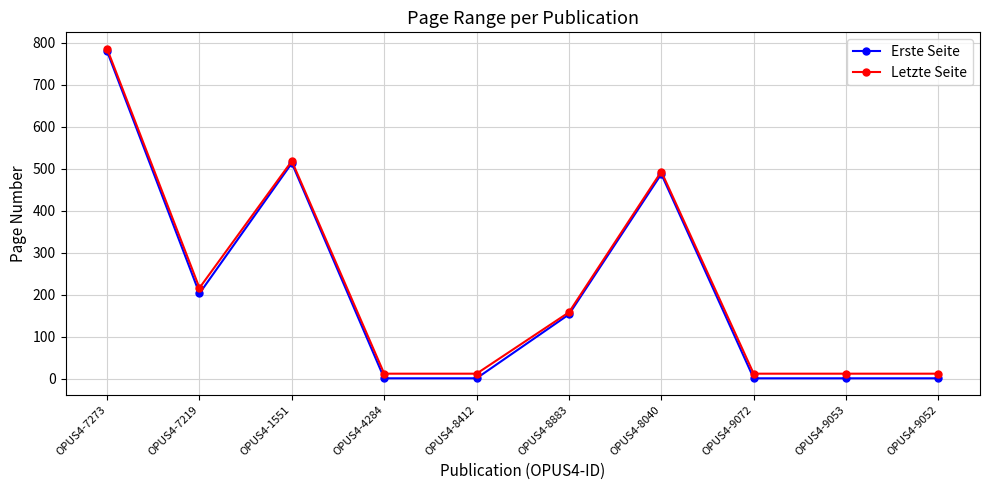

Rank the series by their average value, from lowest to highest.

Erste Seite, Letzte Seite